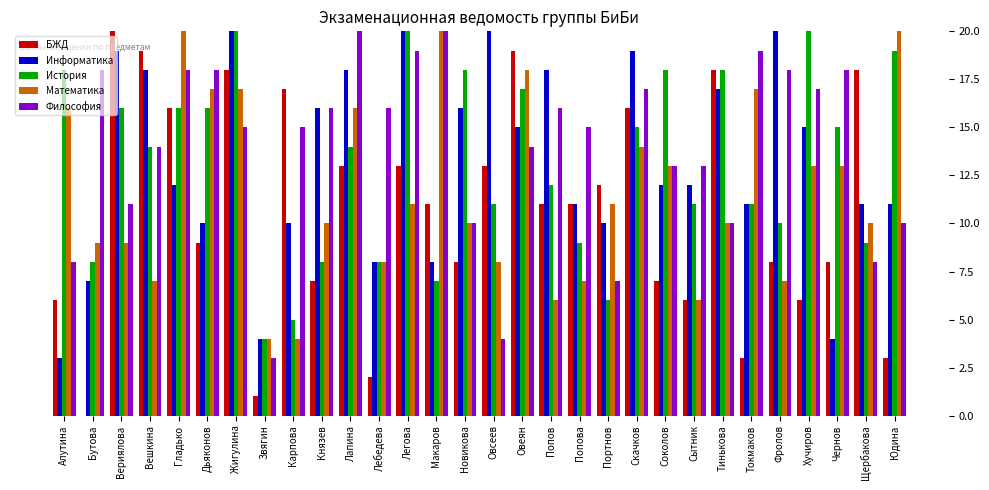

What is the sum of all Математика values?

351